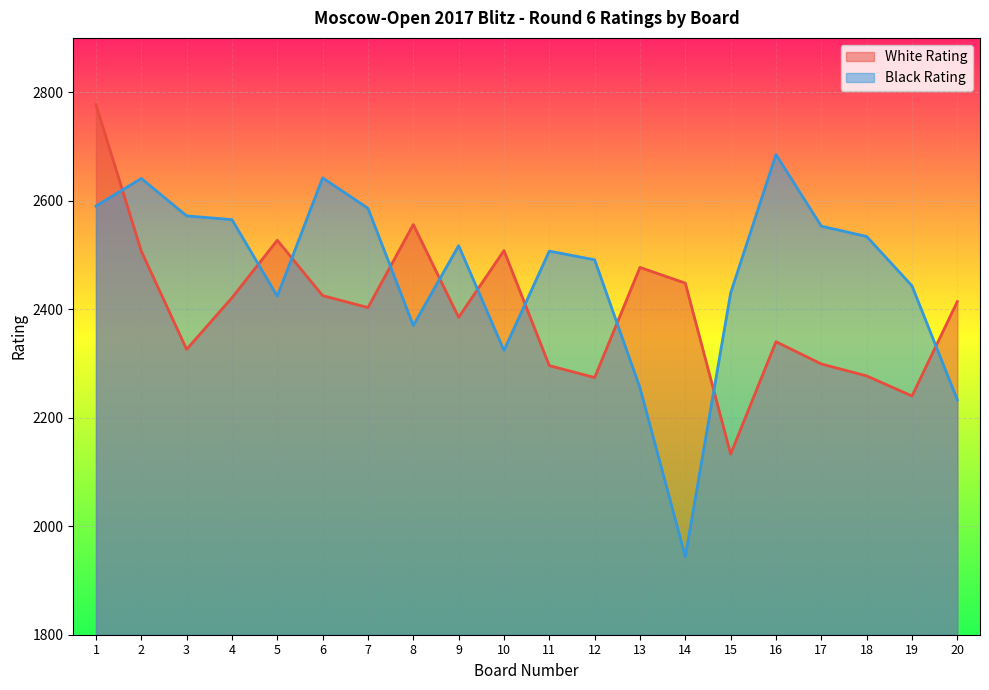

List the series in order of their overall mean, highest first.

Black Rating, White Rating